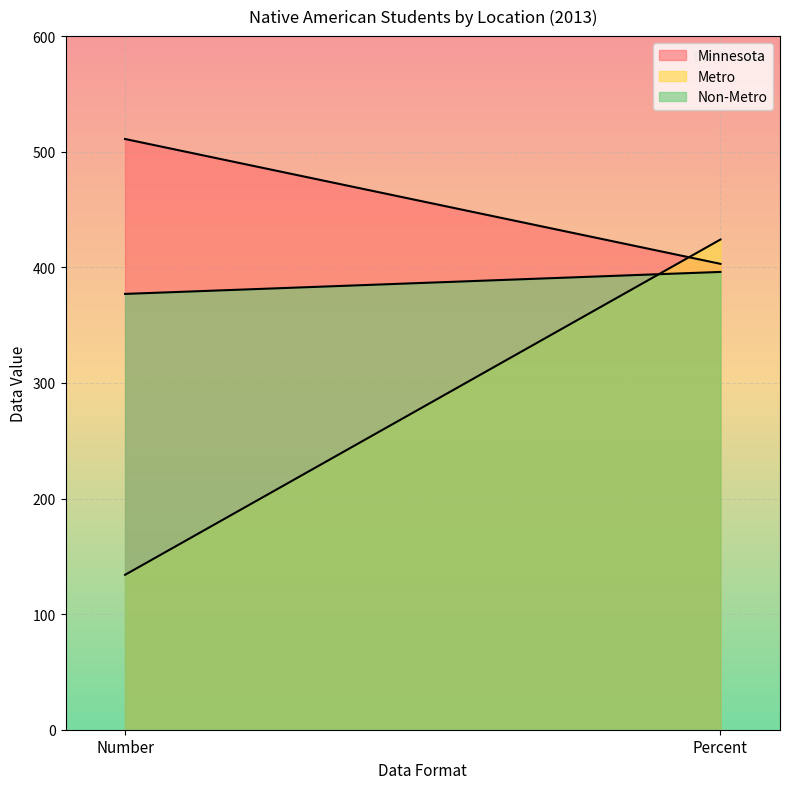

What is the sum of the Minnesota values at Number and Percent?

914.0